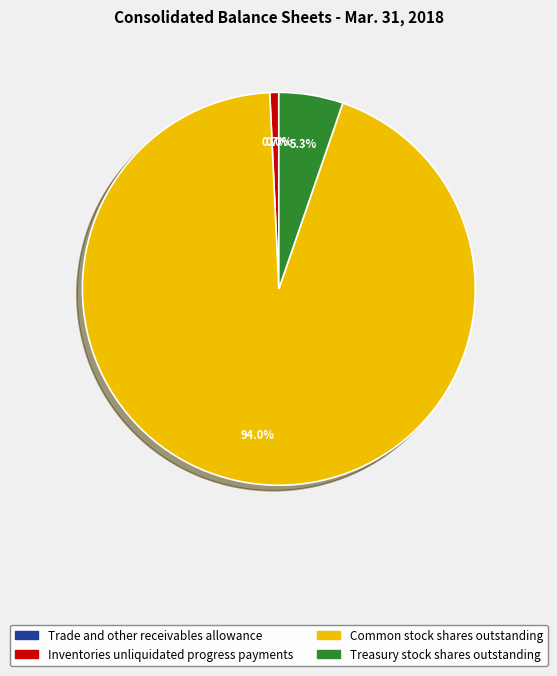

What is the largest slice in the pie chart?

Common stock shares outstanding